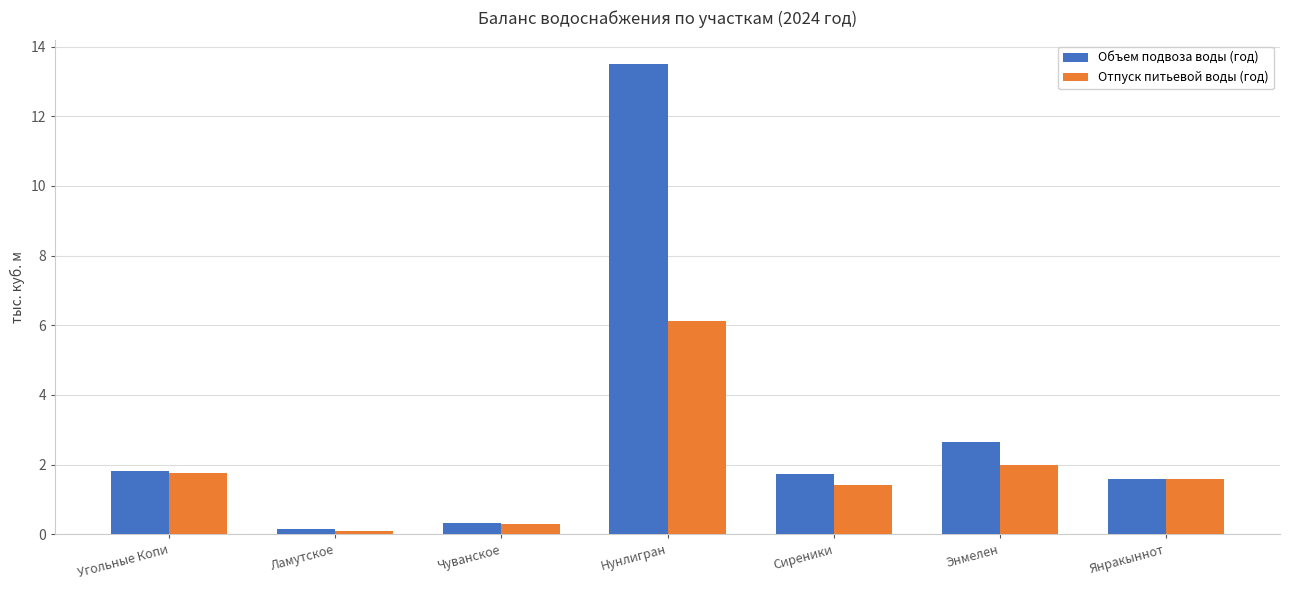

At Нунлигран, list the series in order from largest to smallest.

Объем подвоза воды (год), Отпуск питьевой воды (год)